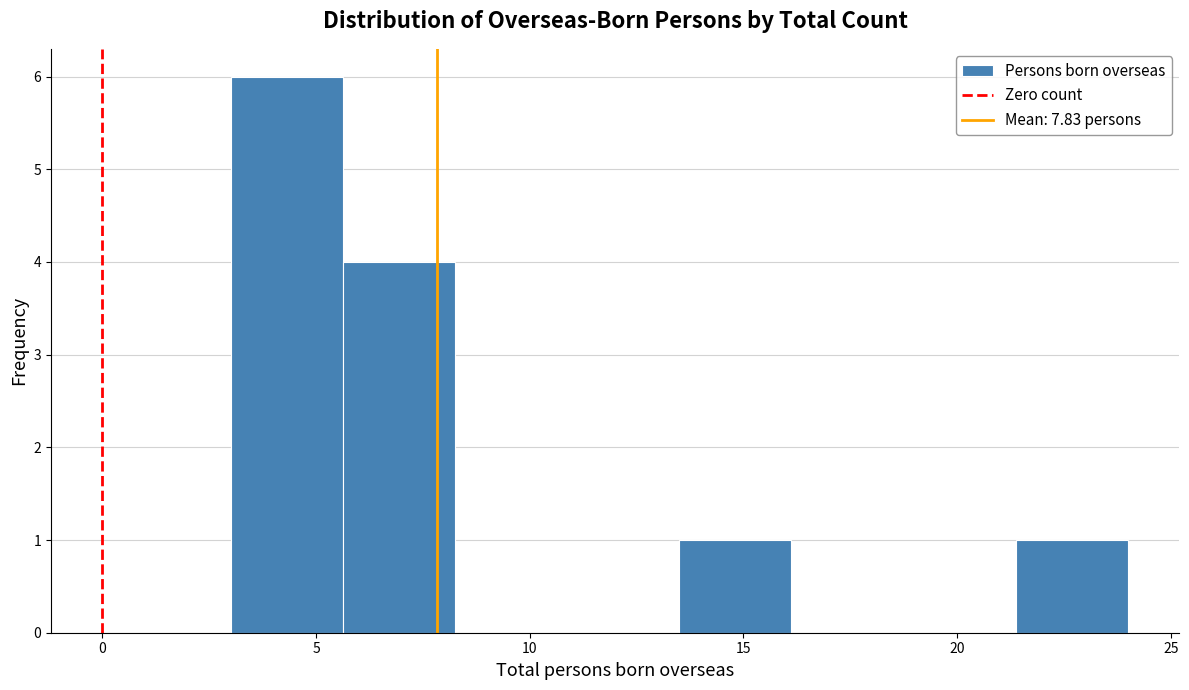

Reading left to right, list every bar in this chart as the range it spans on the x-axis followed by its height. Neither the bar edges nor the heights are printed on the chart, so give them approximately, as read against the axes.

3.0 to 5.5: 6
5.5 to 8.5: 4
8.5 to 11.0: 0
11.0 to 13.5: 0
13.5 to 16.0: 1
16.0 to 19.0: 0
19.0 to 21.5: 0
21.5 to 24.0: 1